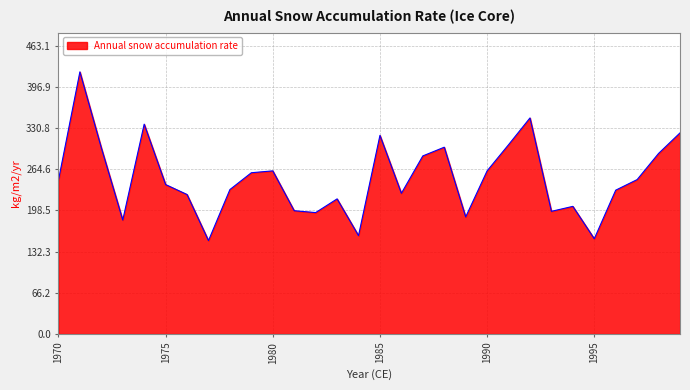

What is the smallest value displayed?

150